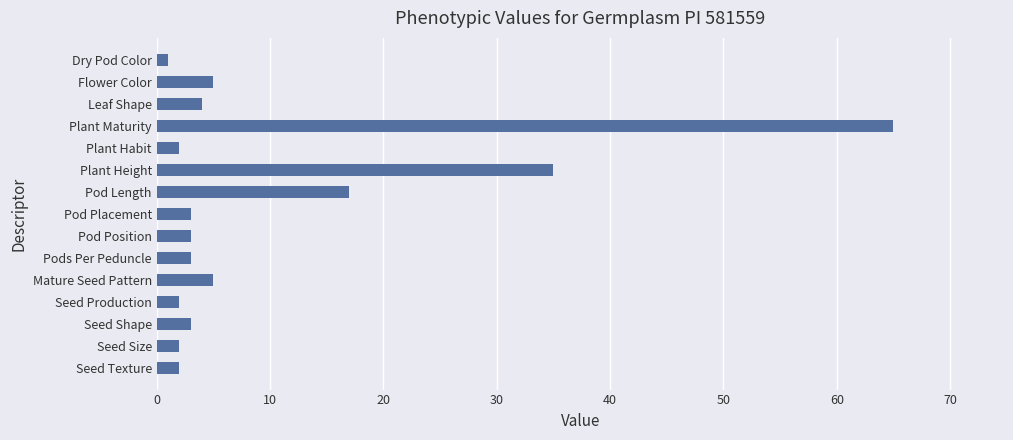

What position from the bottom is Pods Per Peduncle?

6